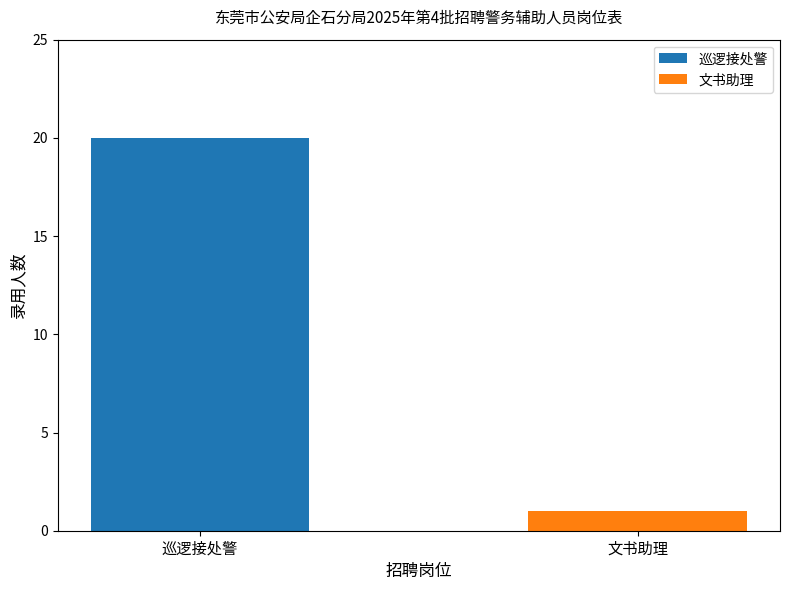

What is the maximum value shown in the chart?

20